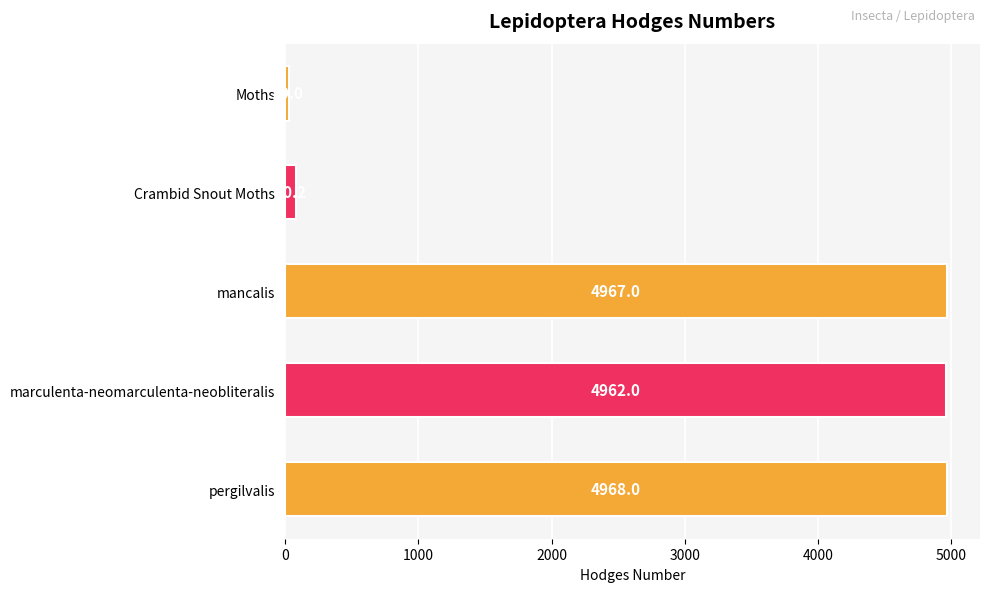

At which label is the value closest to 2498?

Crambid Snout Moths